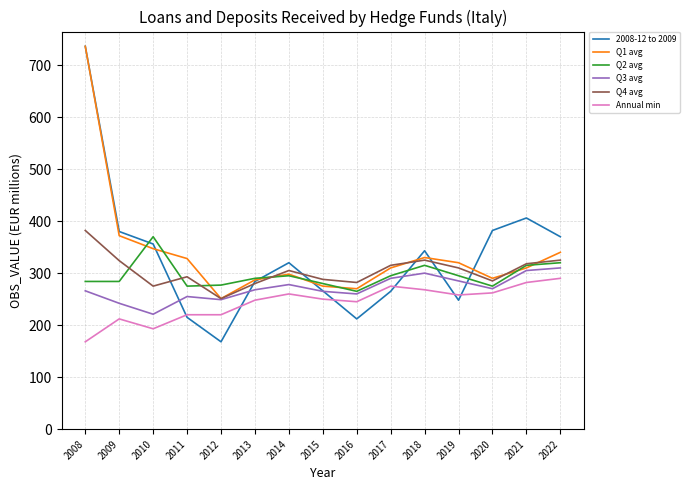

What is the spread (max minus min) of values at 2020?

120